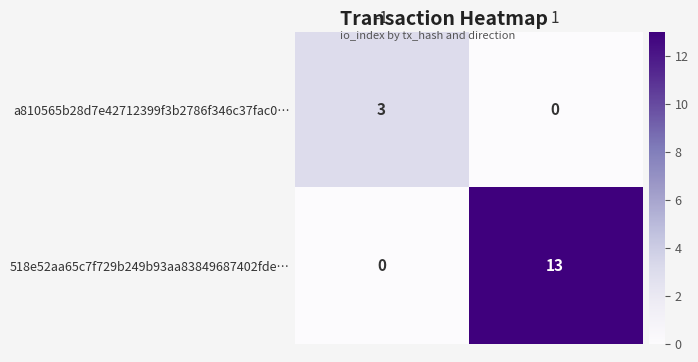

Which series has the largest total across all categories?

518e52aa65c7f729b249b93aa83849687402fde…